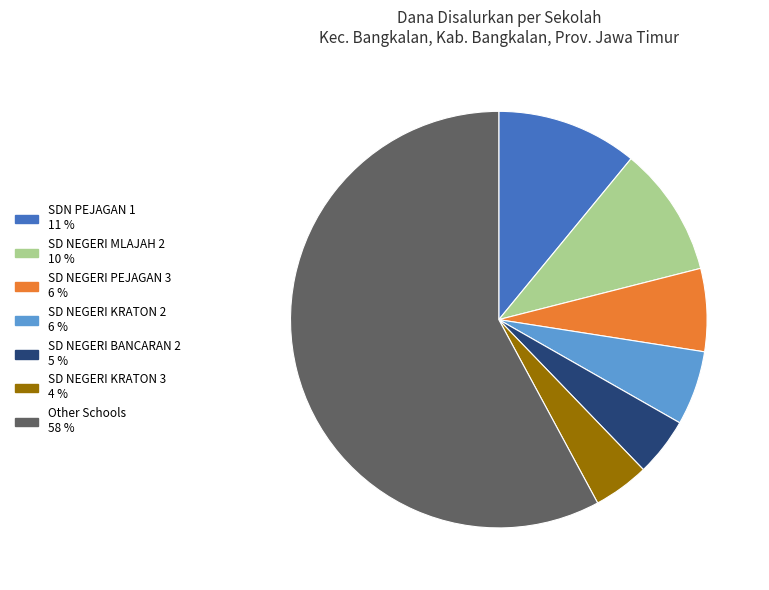

Is there a majority slice in this chart?

Yes